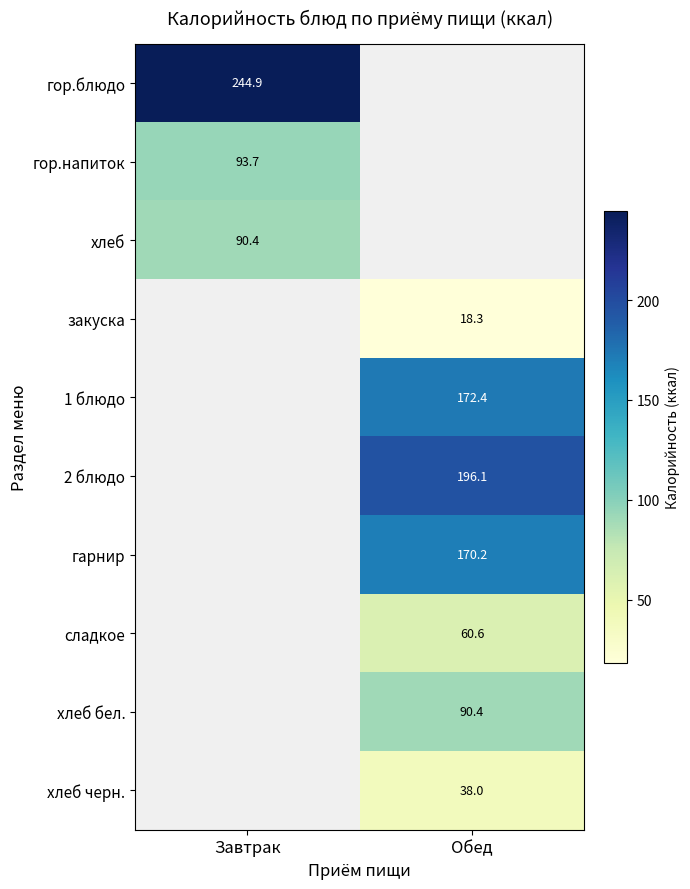

The value of сладкое at Обед is 60.6. True or false?

True